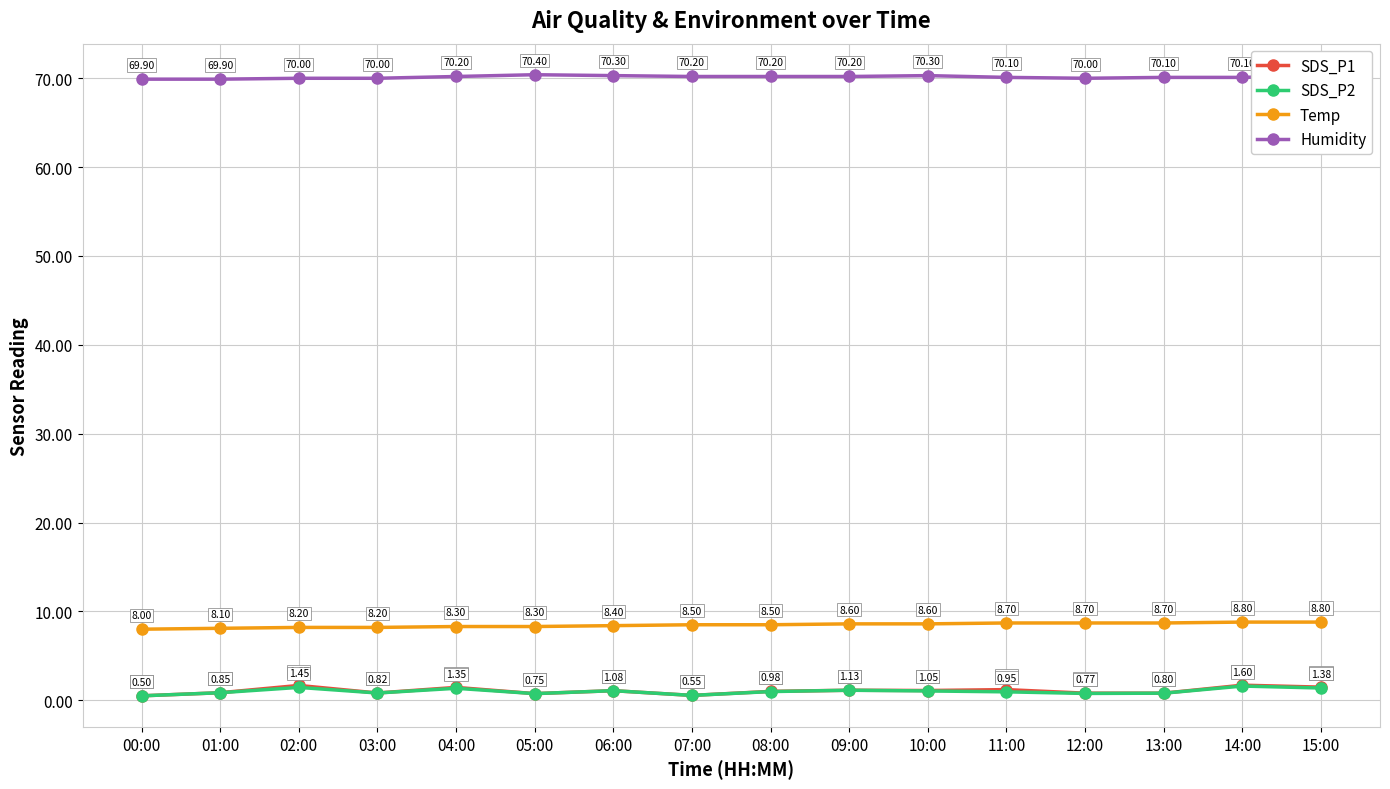

True or false: Humidity and Temp cross at least once.

False